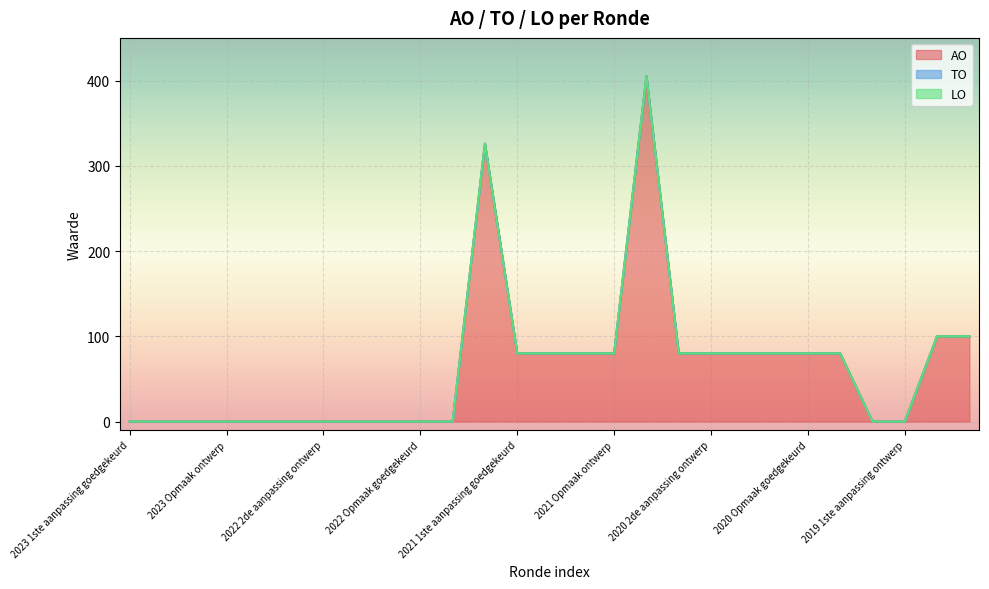

The AO series shows -230 at 2022 uitvoering. True or false?

False